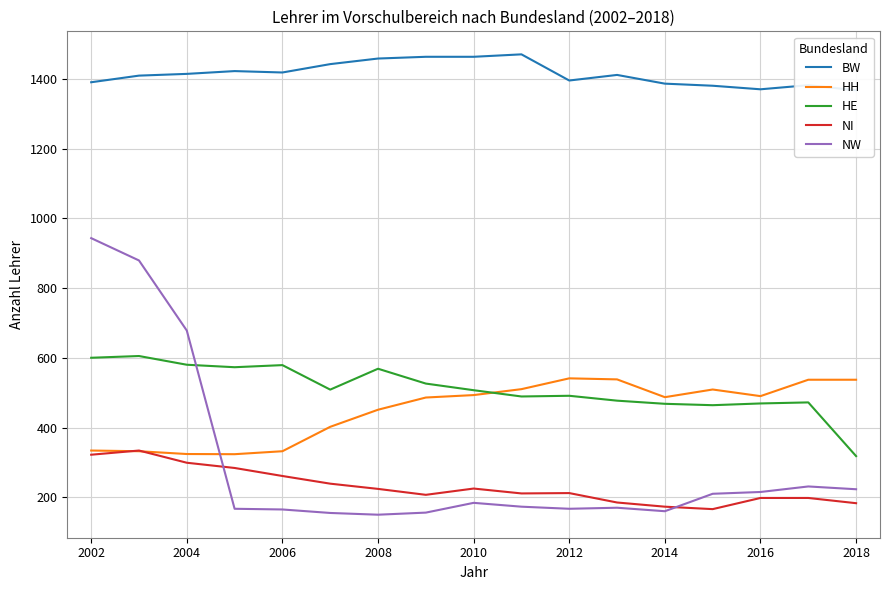

True or false: HE has a value of 719.0 at 2012.

False